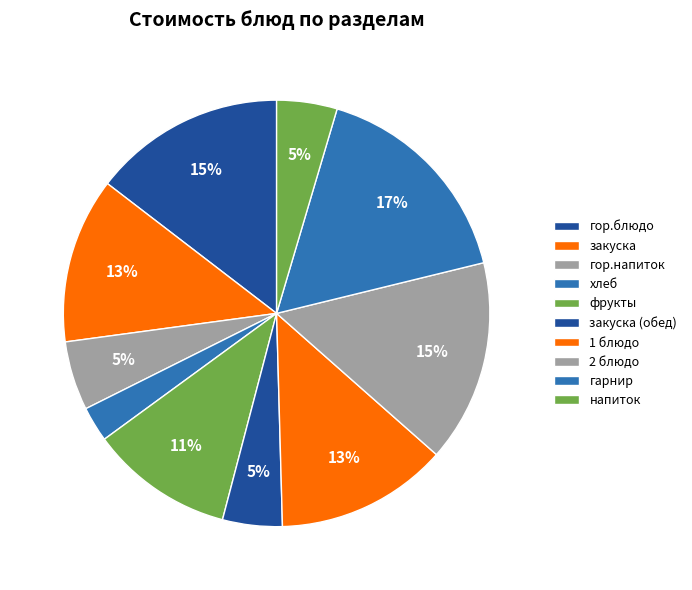

Is there any slice that represents more than half of the pie?

No